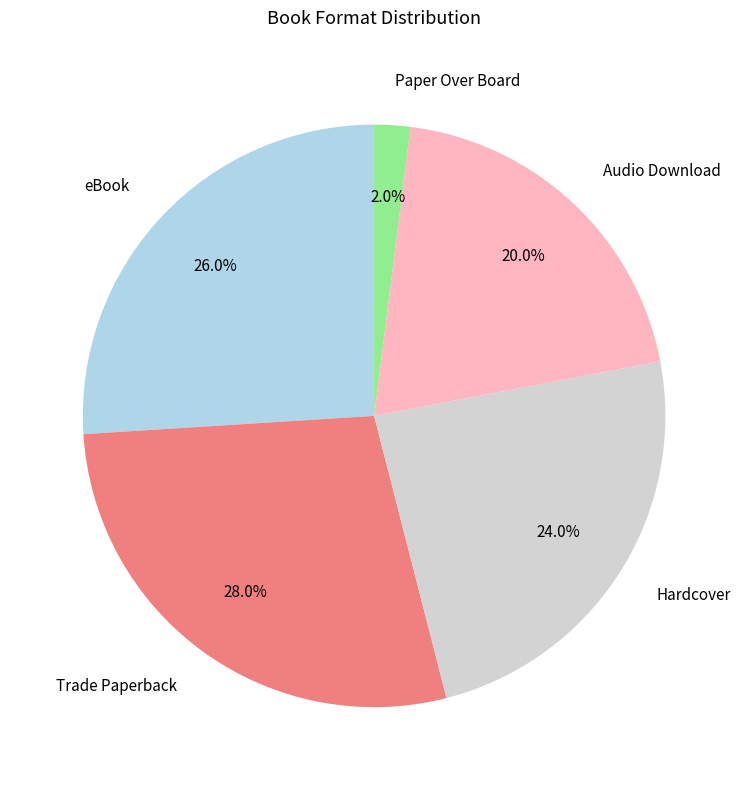

Does Audio Download represent more than half of the total?

No